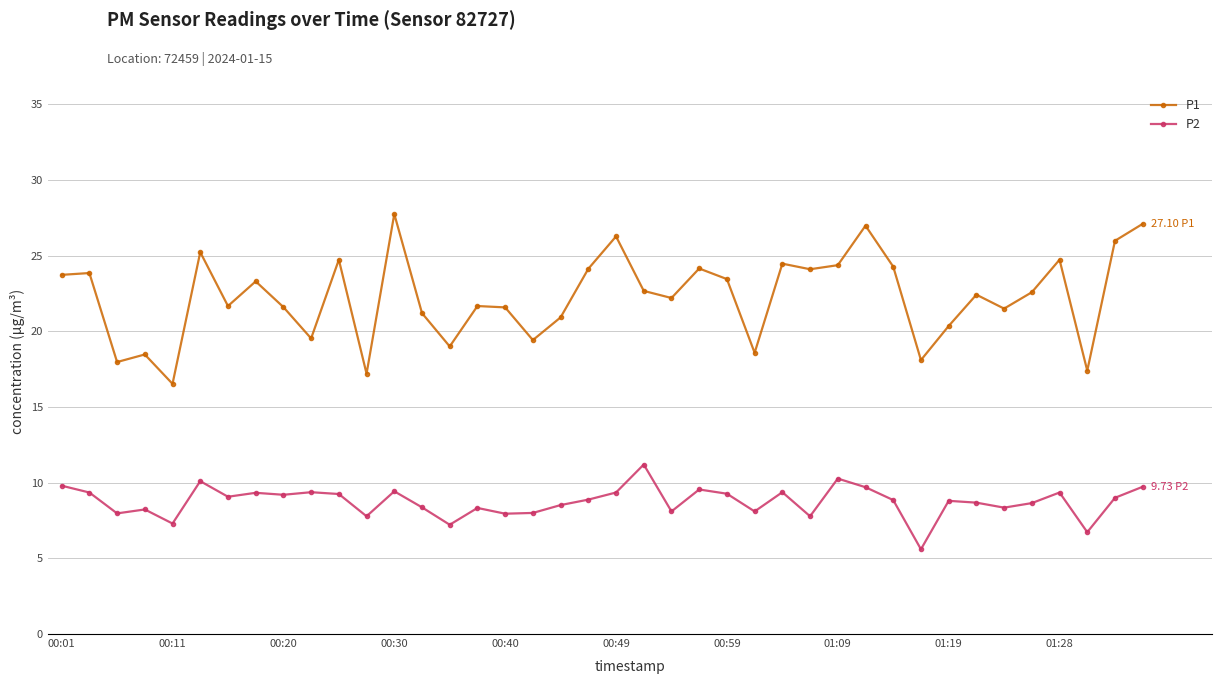

Which series has the widest spread of values?

P1